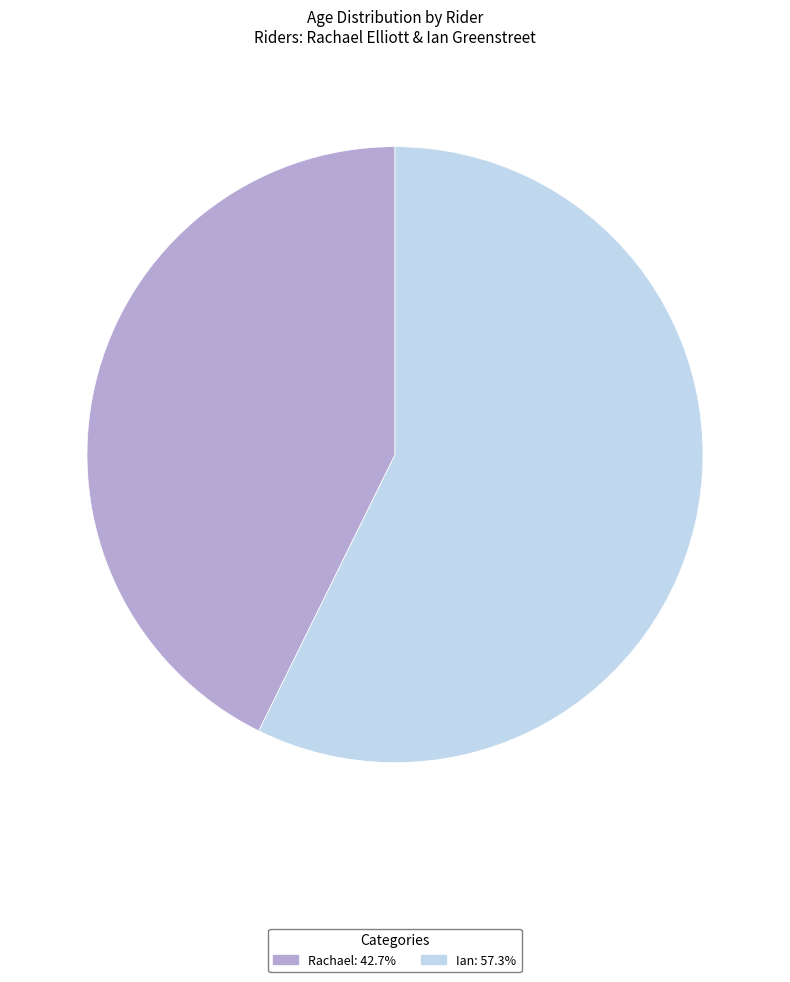

Which slice is the smallest?

Rachael